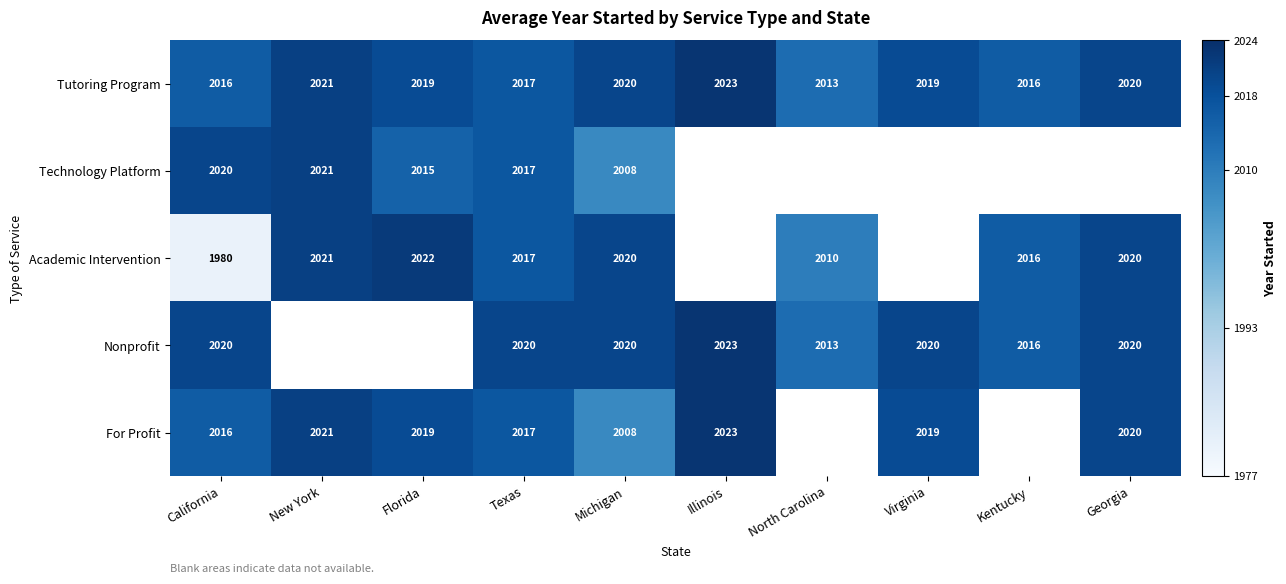

Is it true that Tutoring Program equals 3470.2 at Georgia?

False